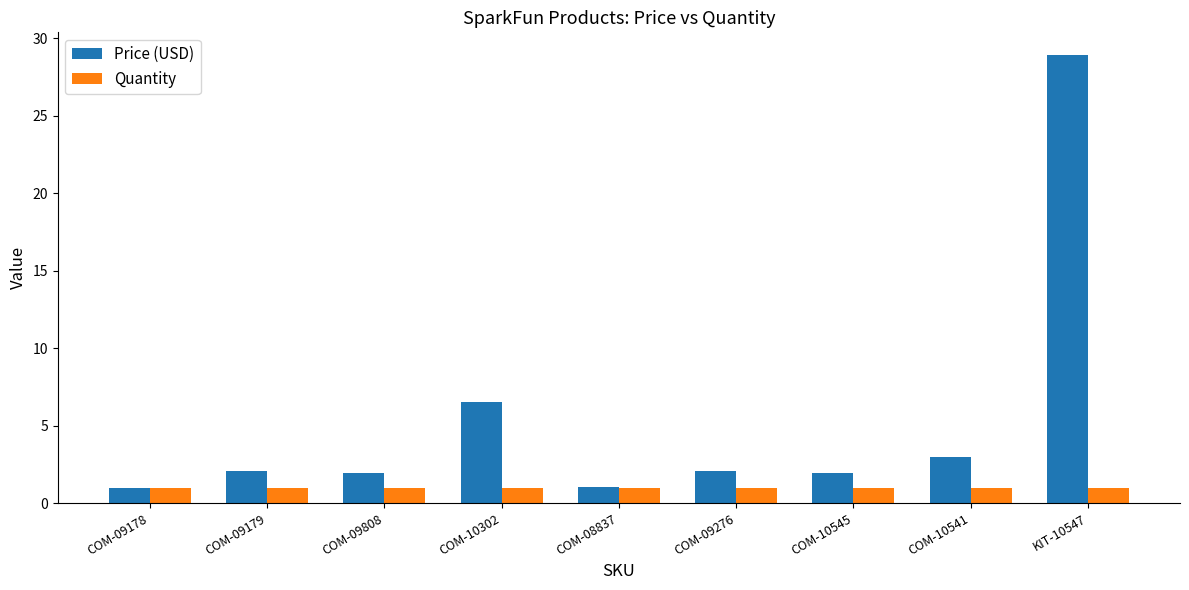

What is the label of the 1st bar from the right?

KIT-10547